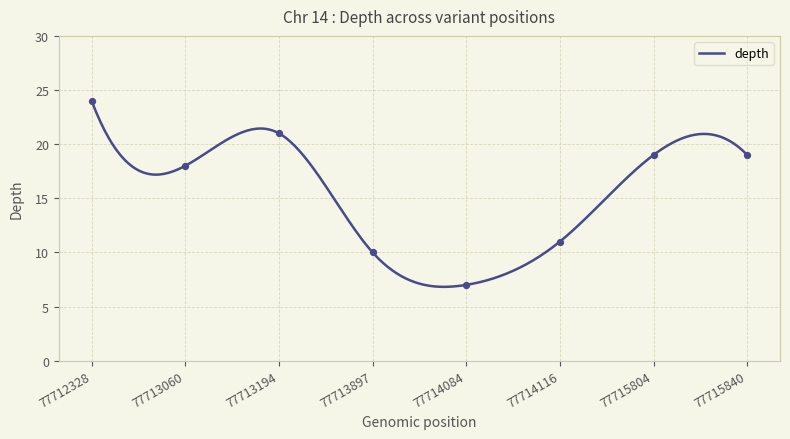

Which has a higher value, 77715804 or 77714084?

77715804